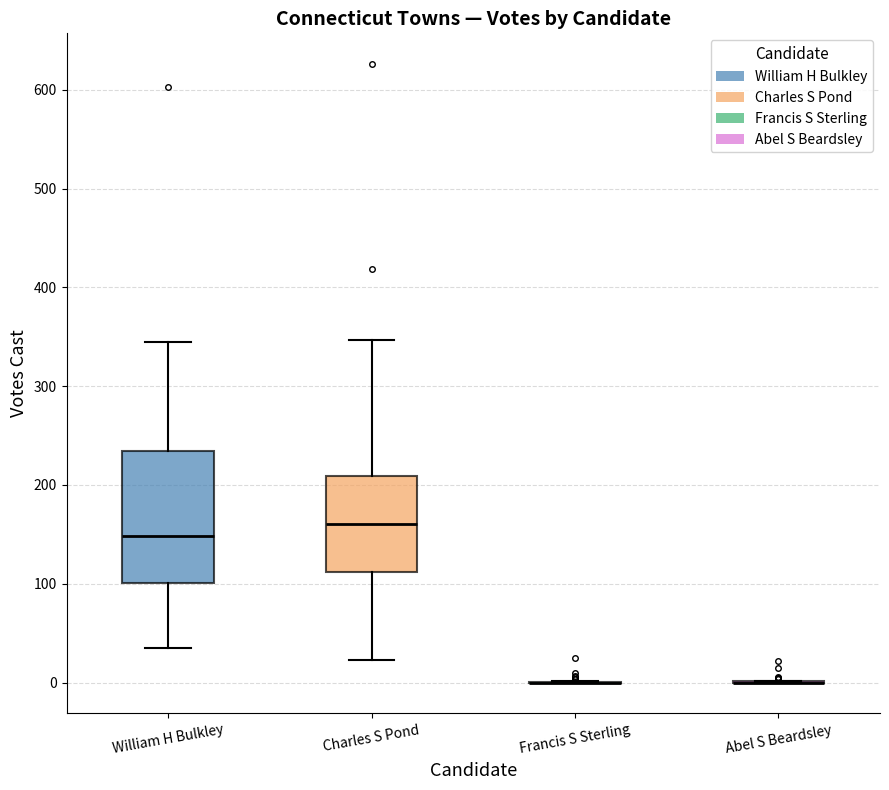

Reading left to right, transcribe this box plot: for each box, give where its median line is, the range the box spans, and where its two whiskers end, as read against the y-axis. The values are not printed on the chart, so give them approximately, as read against the axis.

William H Bulkley: median 150, box 100 to 230, whiskers 40 to 350
Charles S Pond: median 160, box 110 to 210, whiskers 20 to 350
Francis S Sterling: box collapsed to a line at 0, whiskers 0 to 0
Abel S Beardsley: box collapsed to a line at 0, whiskers 0 to 0